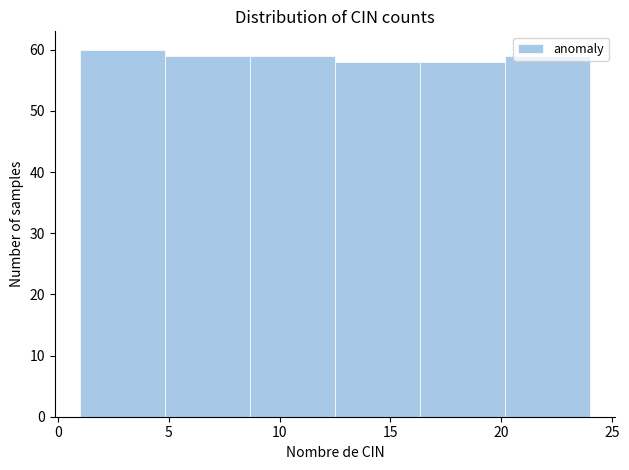

What is the height of the bar covering 1.0 to 5.0 on the x-axis? Neither the bar edges nor the heights are printed on the chart, so give them approximately, as read against the axes.

60